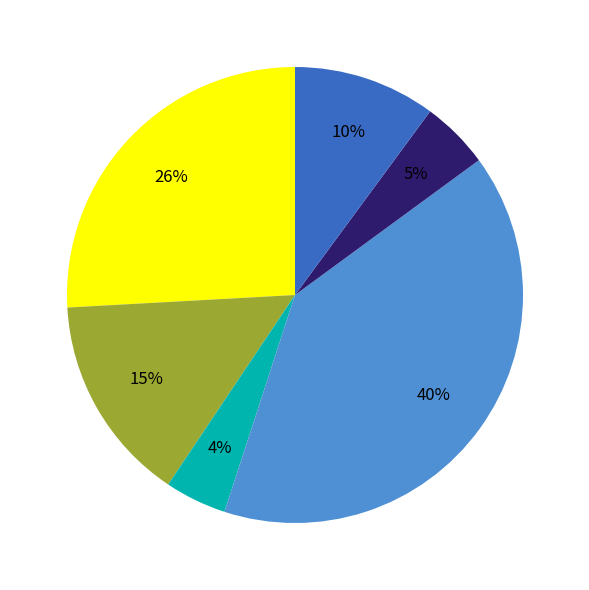

To the nearest percent, what is the difference between the largest and smallest slice percentages?

36%